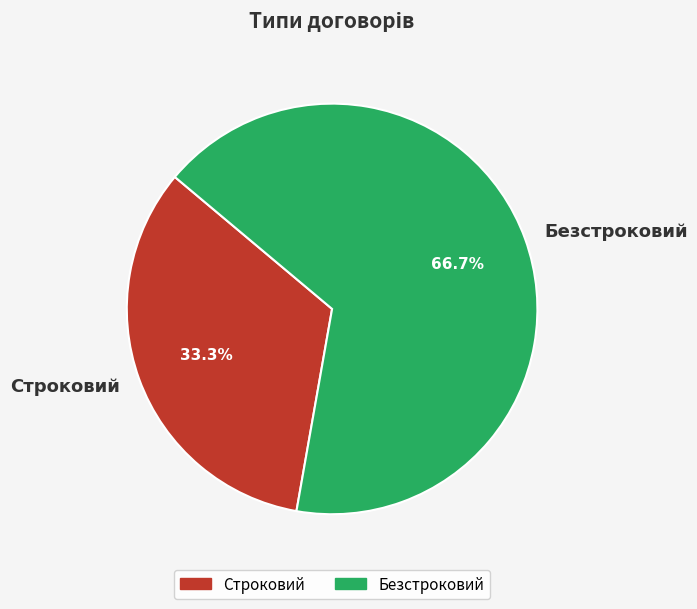

Which has a higher value, Безстроковий or Строковий?

Безстроковий